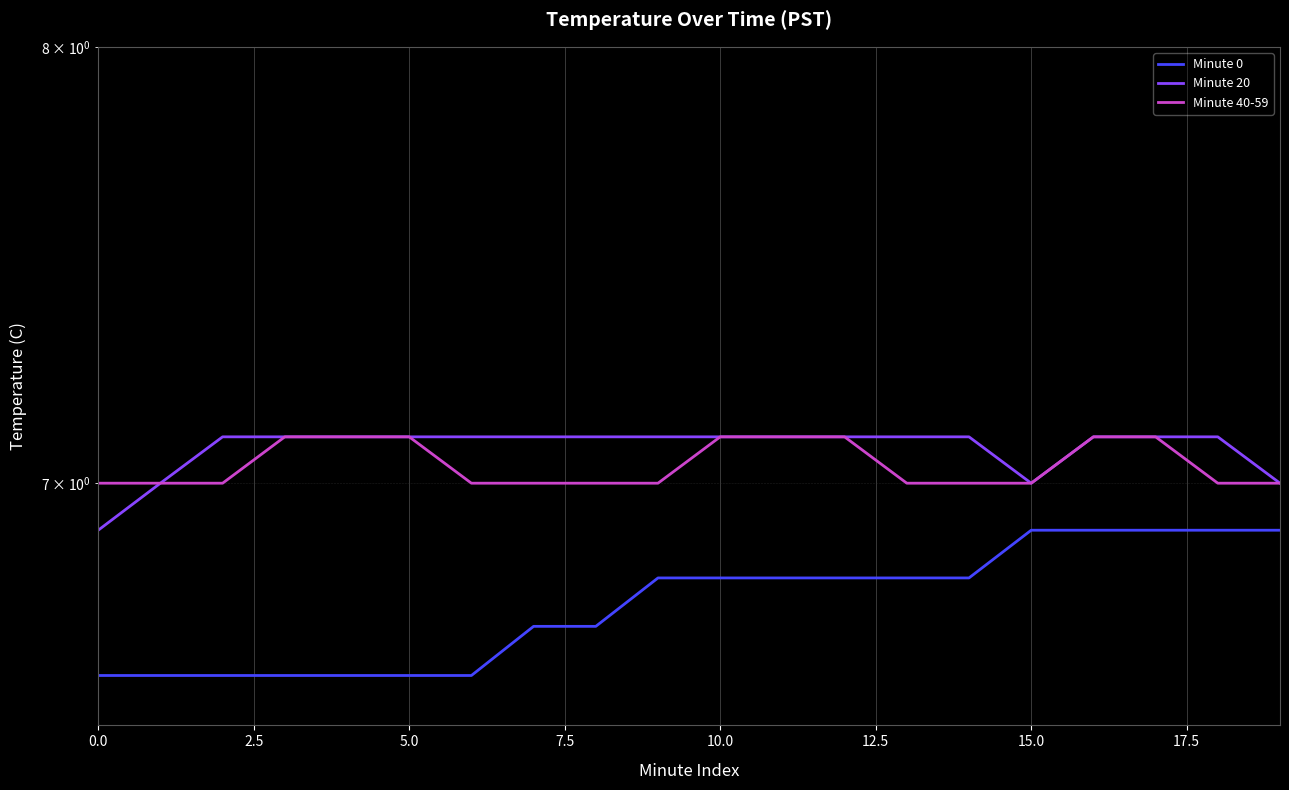

Reading right to left, transcribe all the data shown in this chart.

Minute 0: 6.9	6.9	6.9	6.9	6.9	6.8	6.8	6.8	6.8	6.8	6.8	6.7	6.7	6.6	6.6	6.6	6.6	6.6	6.6	6.6
Minute 20: 7.0	7.1	7.1	7.1	7.0	7.1	7.1	7.1	7.1	7.1	7.1	7.1	7.1	7.1	7.1	7.1	7.1	7.1	7.0	6.9
Minute 40-59: 7.0	7.0	7.1	7.1	7.0	7.0	7.0	7.1	7.1	7.1	7.0	7.0	7.0	7.0	7.1	7.1	7.1	7.0	7.0	7.0